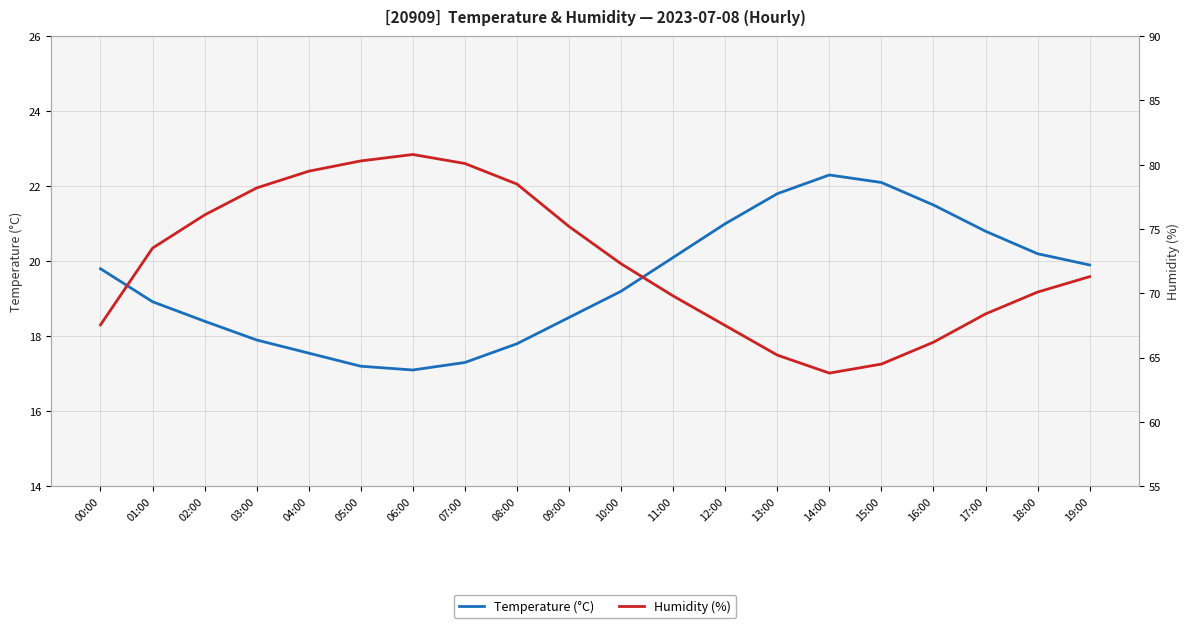

What position from the right is 06:00?

14